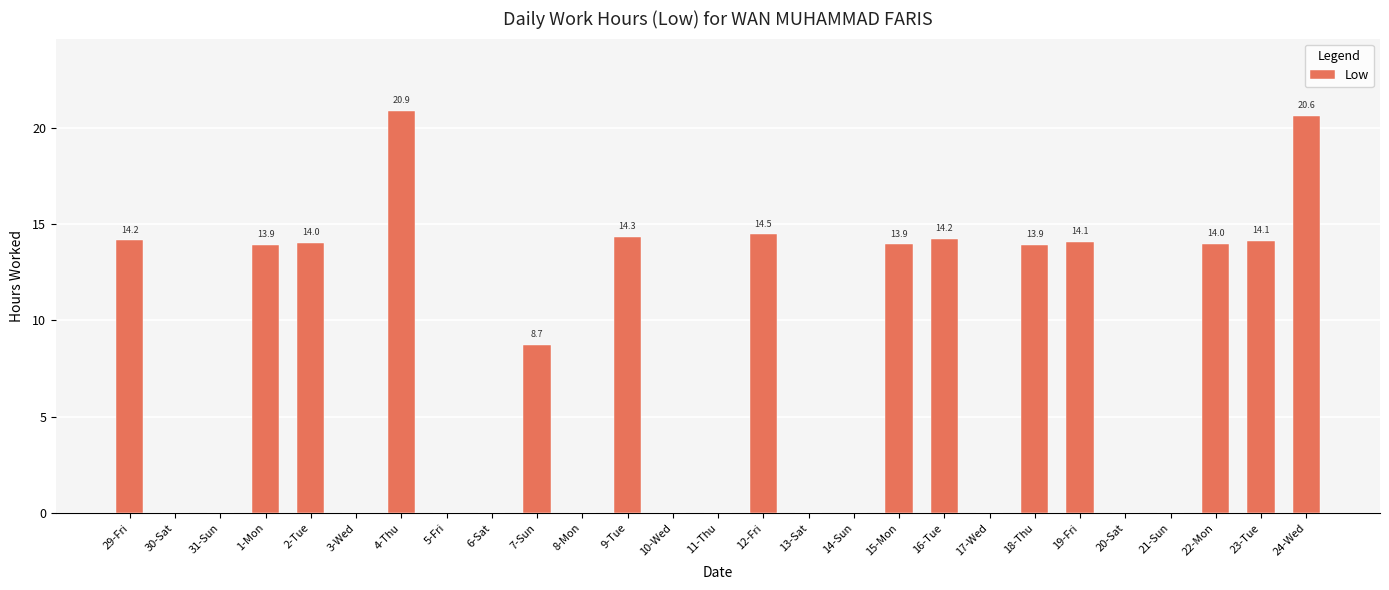

What is the change in value from 11-Thu to 19-Fri?

+14.1